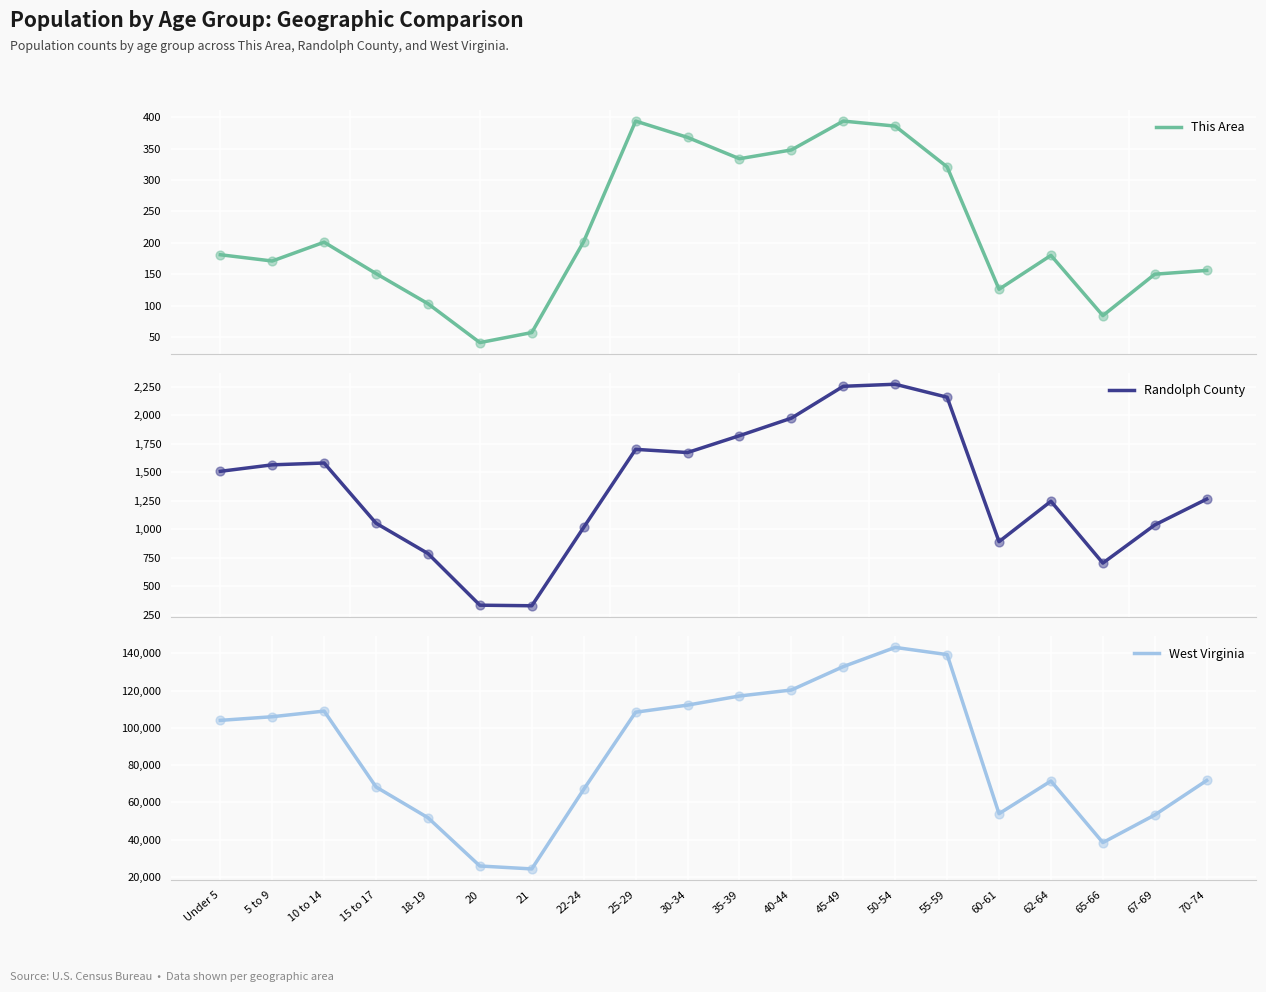

Which series has the largest Y range (max minus min)?

West Virginia